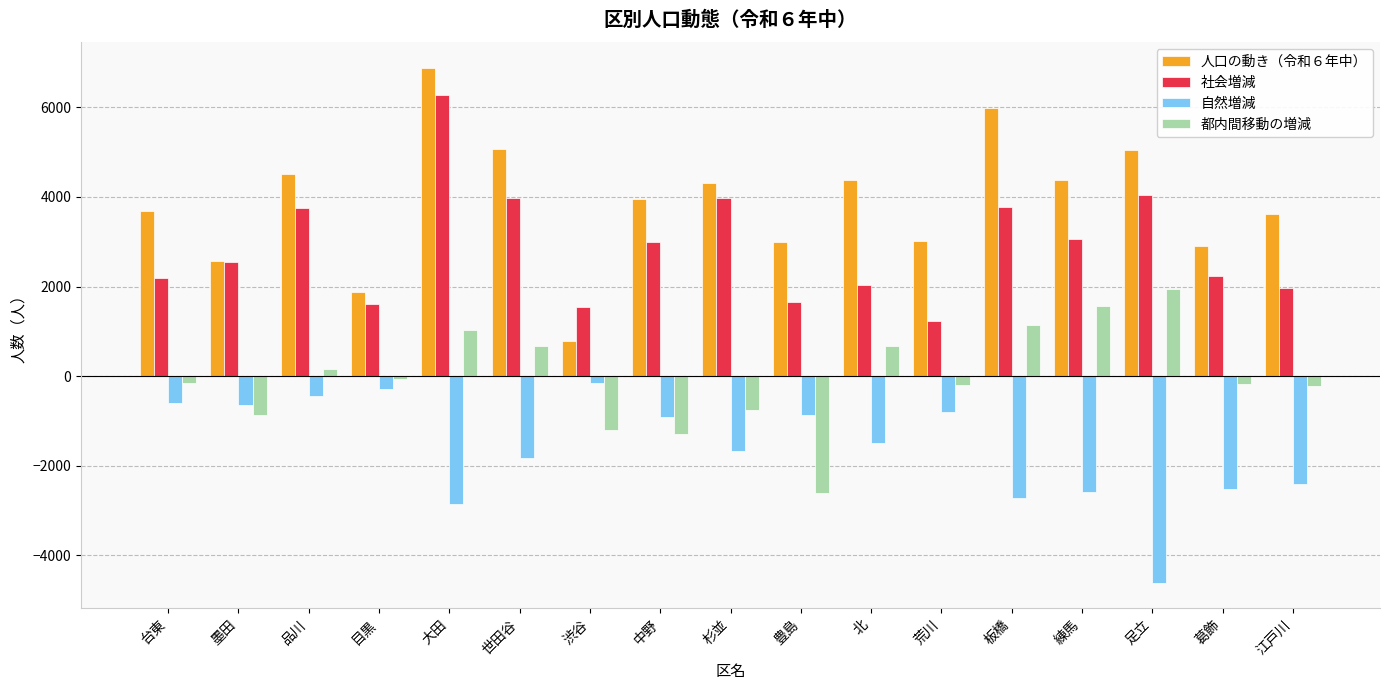

What value does the 社会増減 series have at 品川, to the nearest 50?

3750